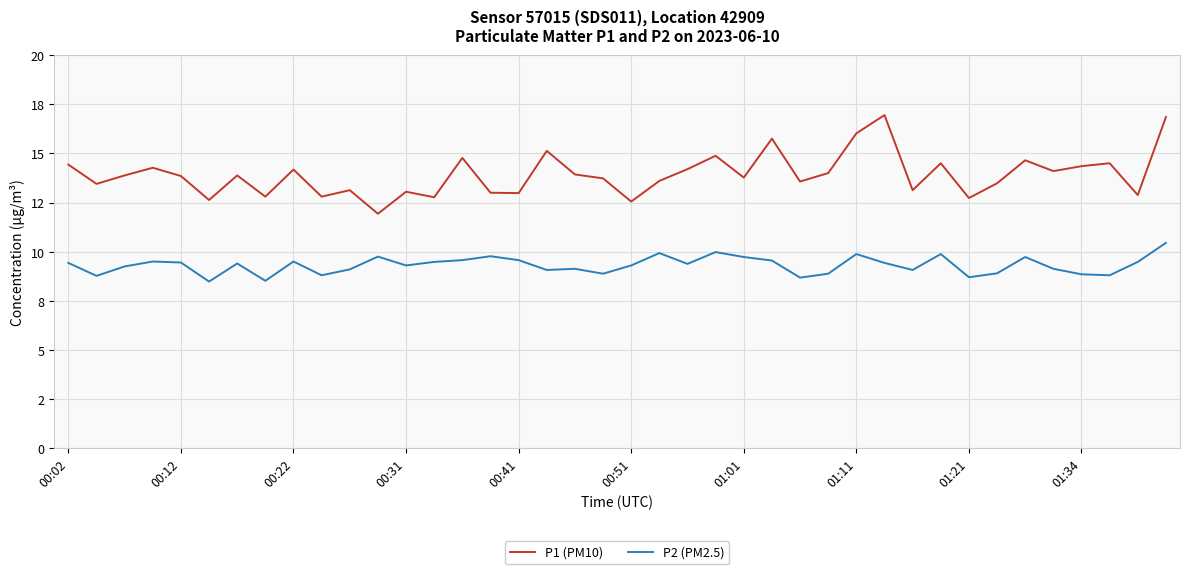

True or false: P2 (PM2.5) has more than 1 points higher than both neighbors.

True